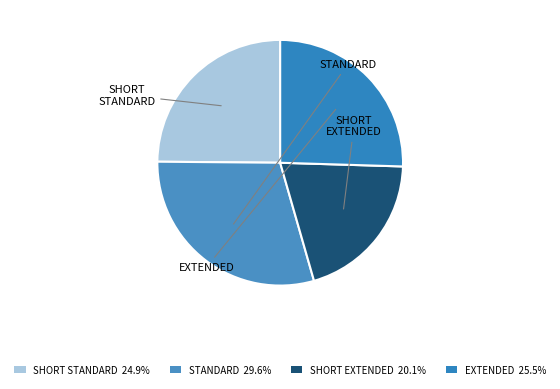

Count the number of slices in the pie.

4